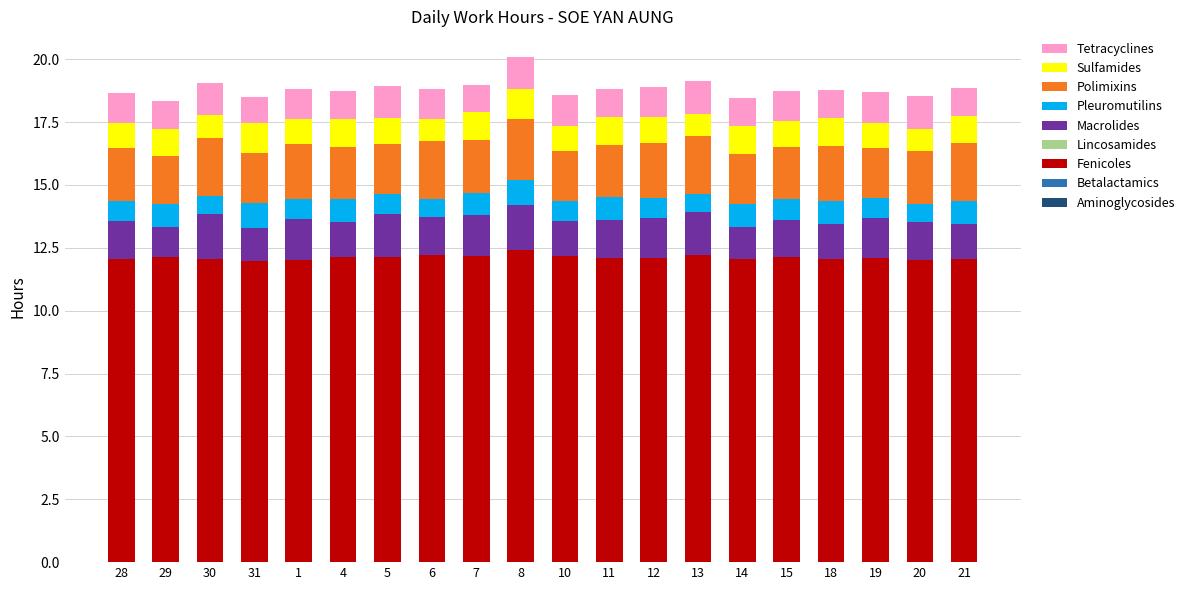

What is the highest value of the Fenicoles series?

12.4